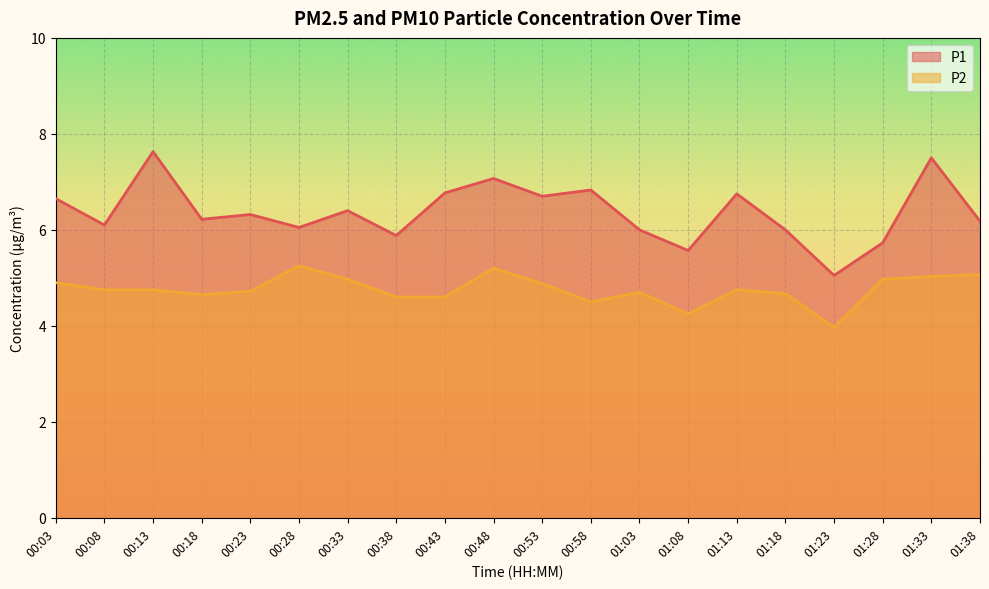

What are all the series names shown in the legend?

P1, P2